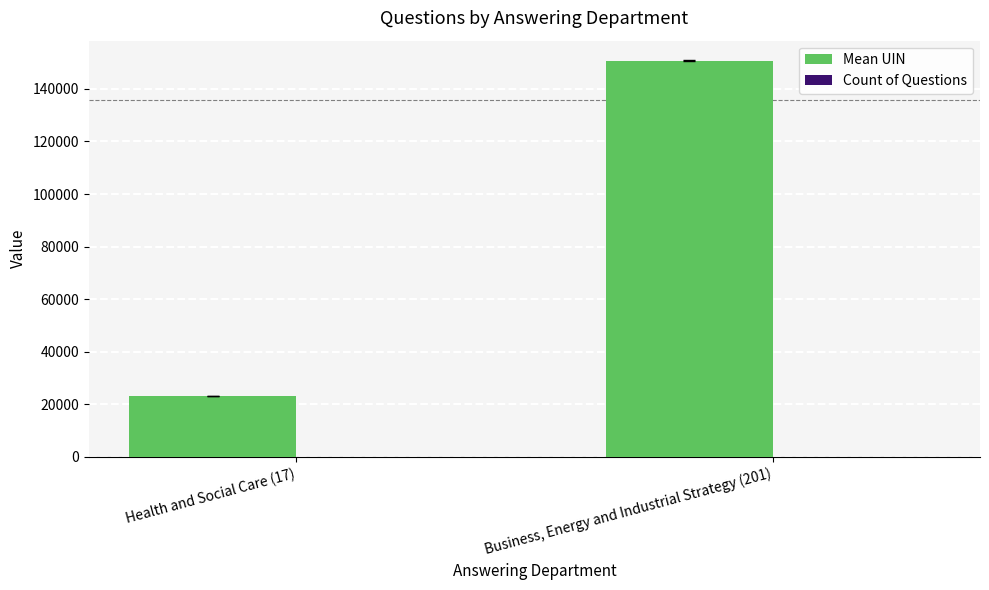

The value of Mean UIN at Business, Energy and Industrial Strategy (201) is 150731.0. True or false?

True